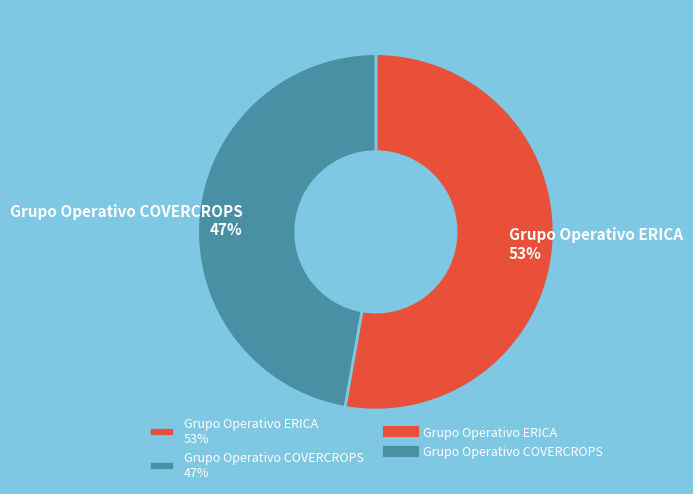

The Grupo Operativo COVERCROPS slice represents 40% of the pie. True or false?

False